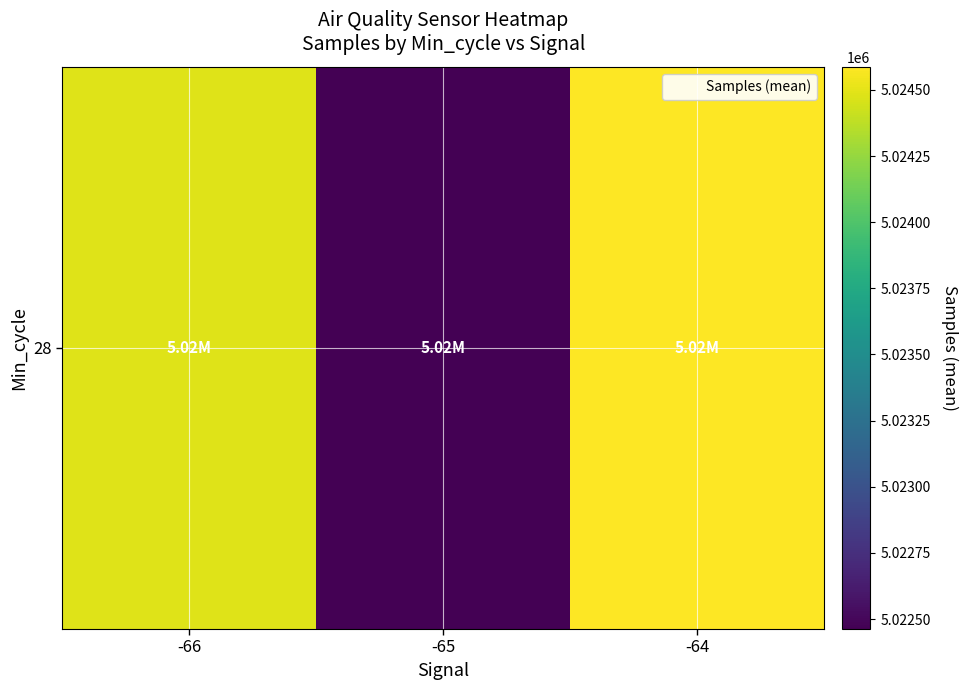

How many data points are above 5024486?

2